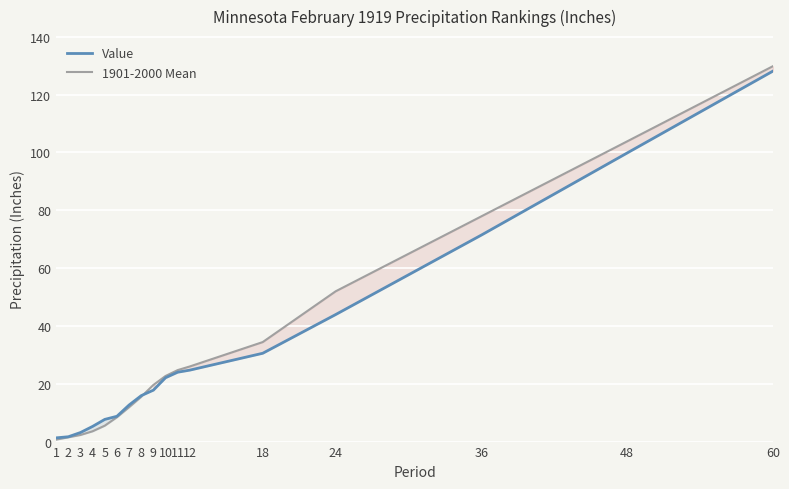

Where does the 1901-2000 Mean series first go above 19?

9